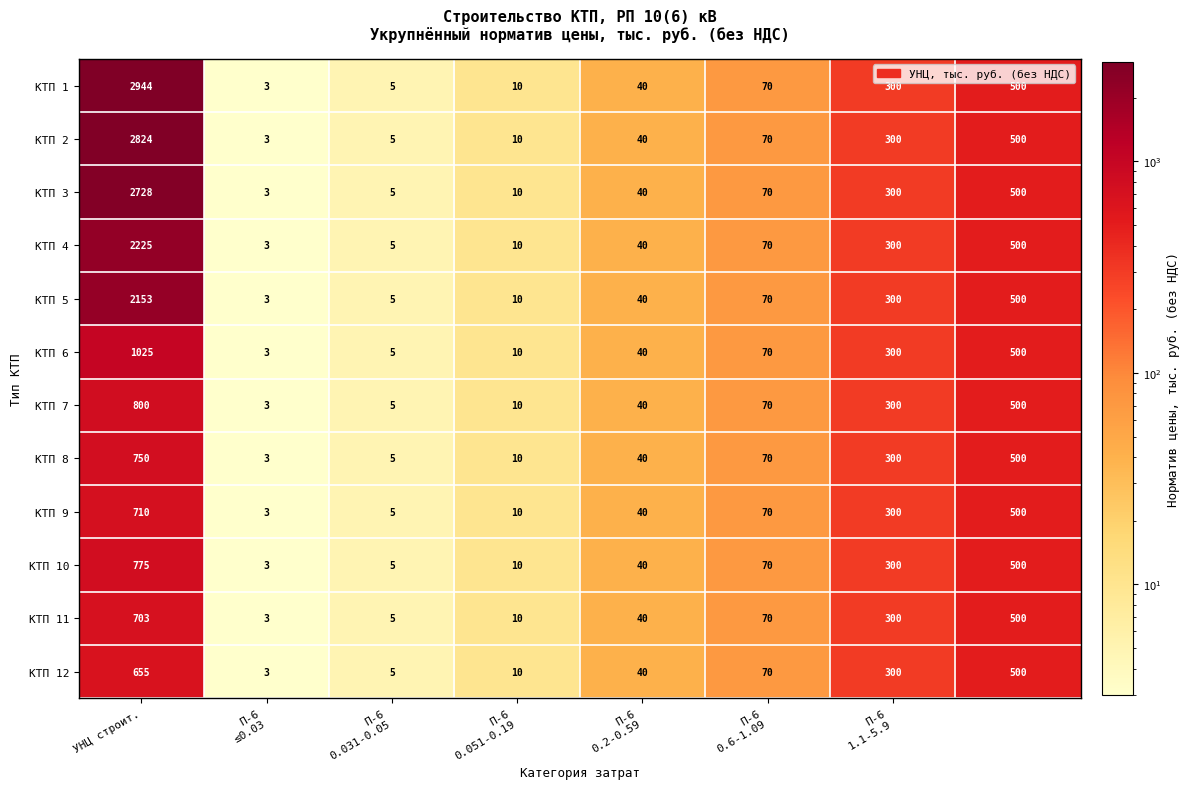

What is the average value of the КТП 12 series?

198